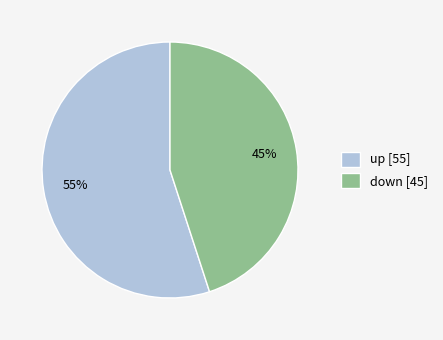

Which category has the smallest portion of the pie?

down